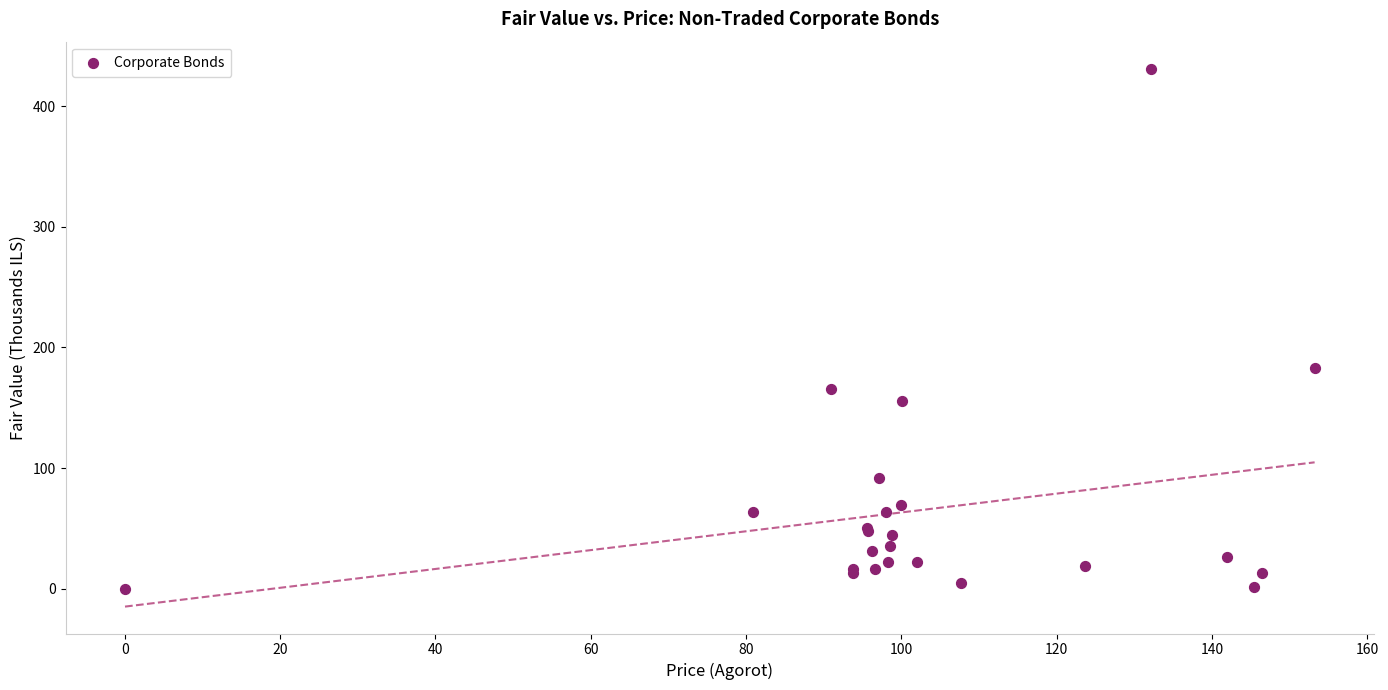

What Y value in the scatter plot is closest to 215?

182.8